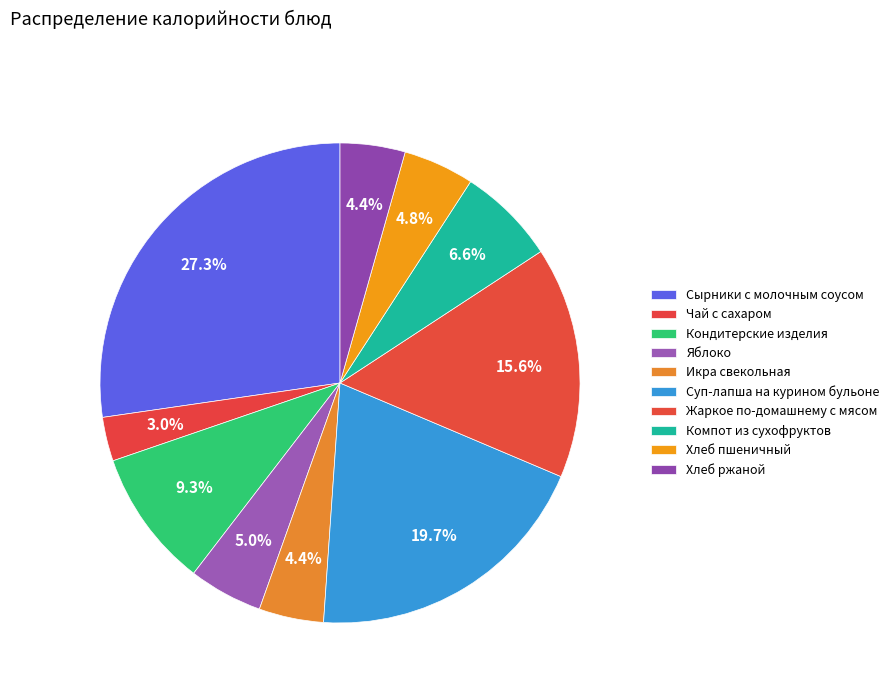

Which category has the biggest portion of the pie?

Сырники с молочным соусом